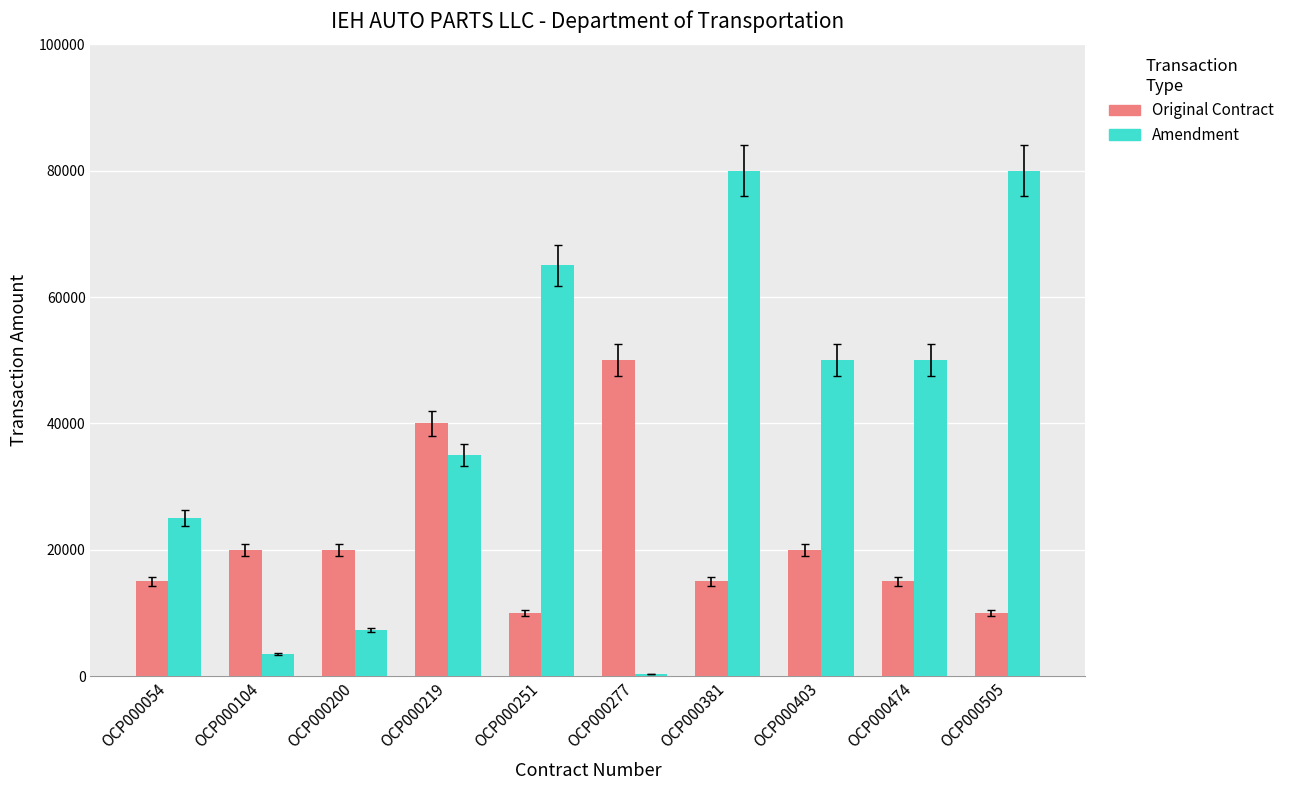

What are all the series names shown in the legend?

Original Contract, Amendment